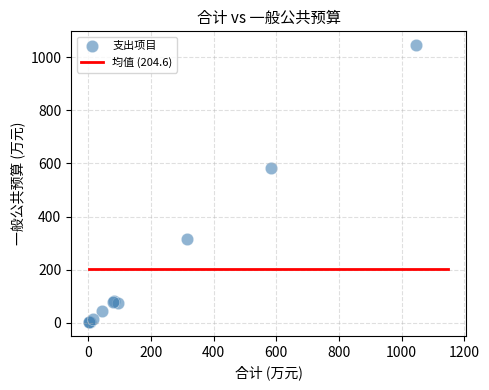

What Y value in the scatter plot is closest to 524?

582.0